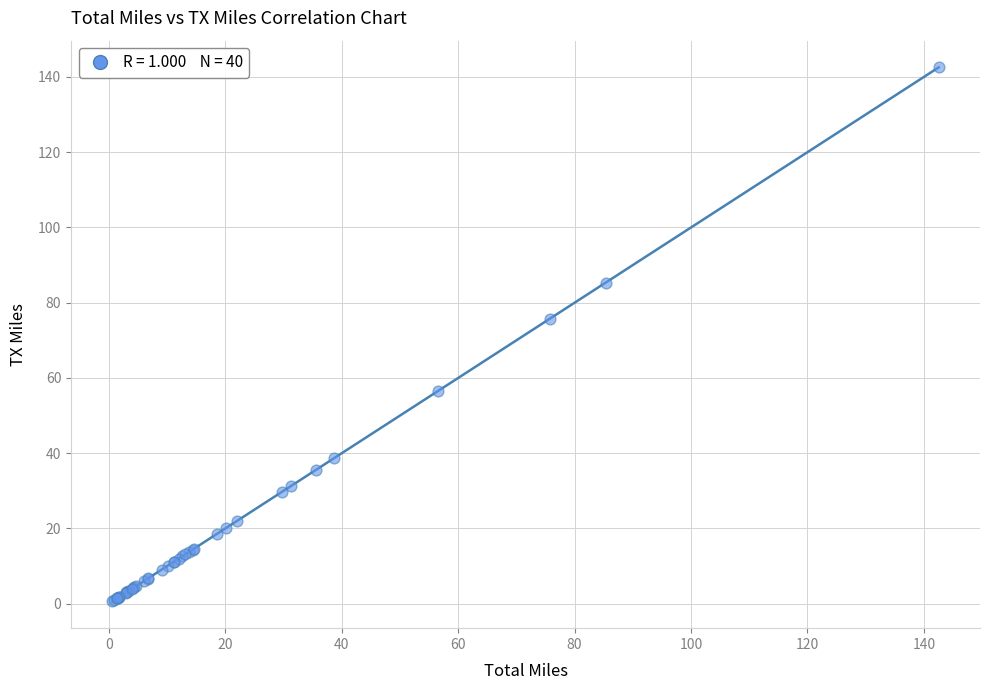

What Y value in the scatter plot is closest to 71?

75.7